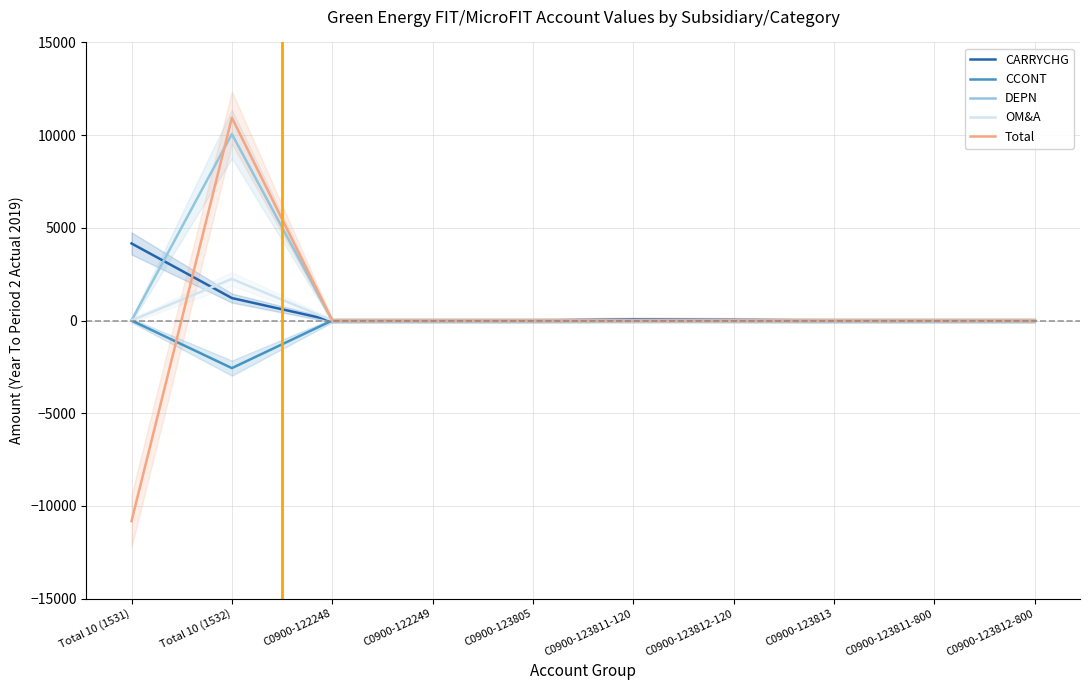

Rank the series by their average value, from highest to lowest.

DEPN, CARRYCHG, OM&A, Total, CCONT